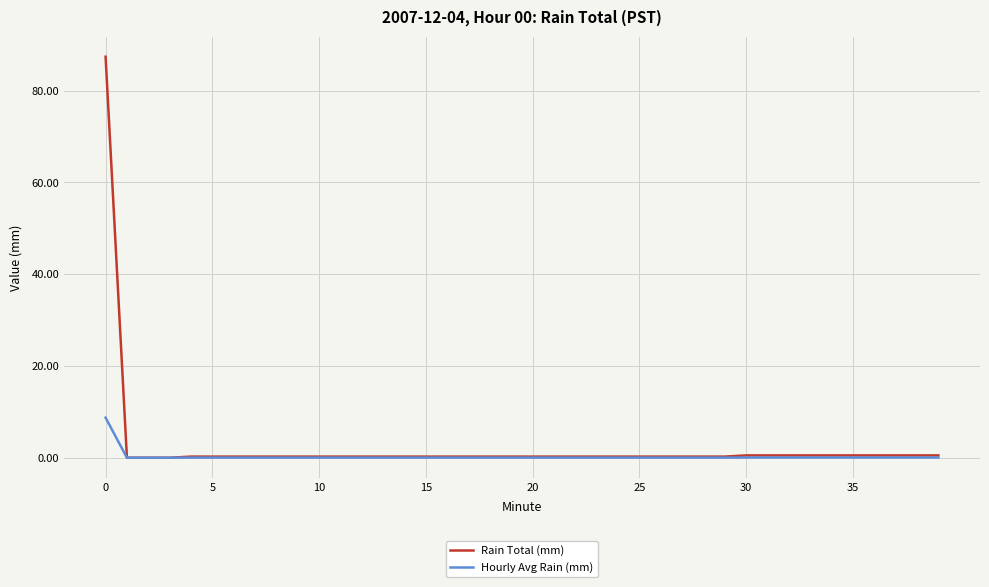

Which series has the widest spread of values?

Rain Total (mm)